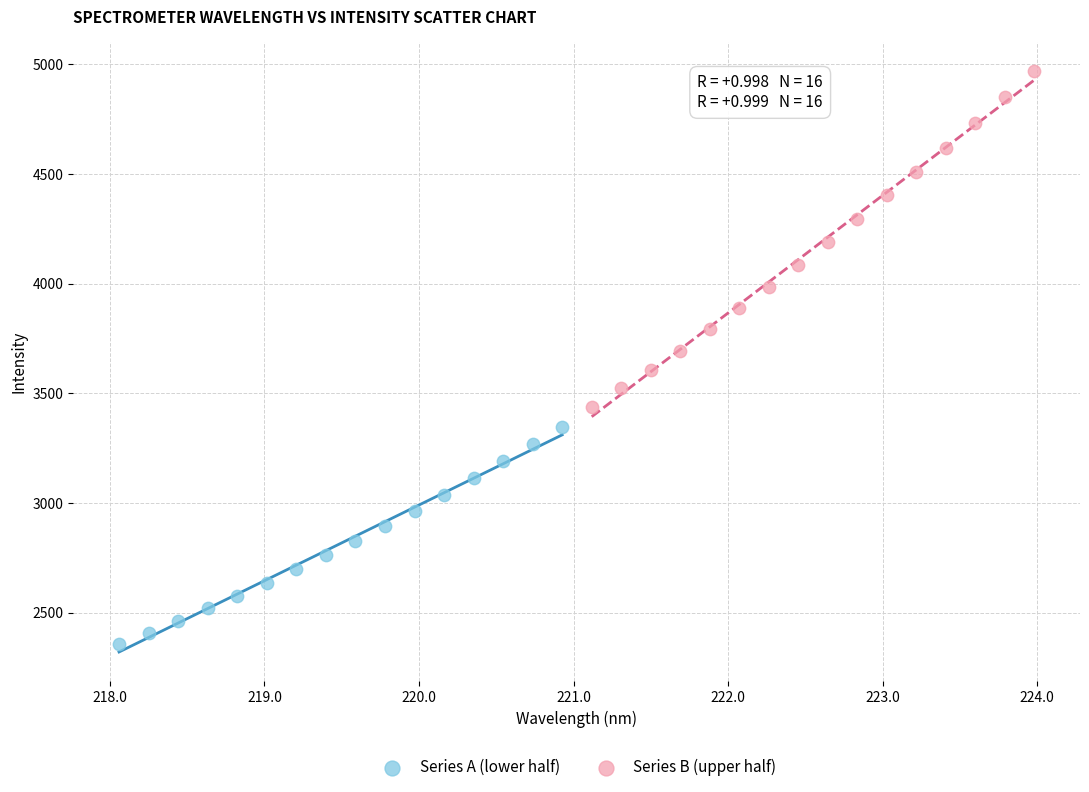

What are all the series names shown in the legend?

Series A (lower half), Series B (upper half)